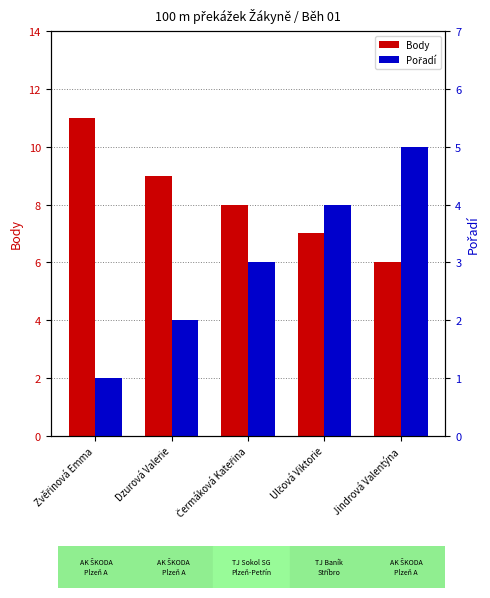

Reading left to right, extract all data points from this chart.

Body: Zvěřinová Emma=11	Dzurová Valerie=9	Čermáková Kateřina=8	Ulčová Viktorie=7	Jindrová Valentýna=6
Pořadí: Zvěřinová Emma=1	Dzurová Valerie=2	Čermáková Kateřina=3	Ulčová Viktorie=4	Jindrová Valentýna=5